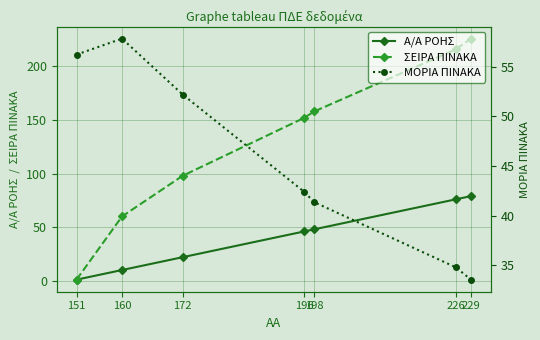

True or false: A/A ΡΟΗΣ has a value of 1.0 at 151.

True